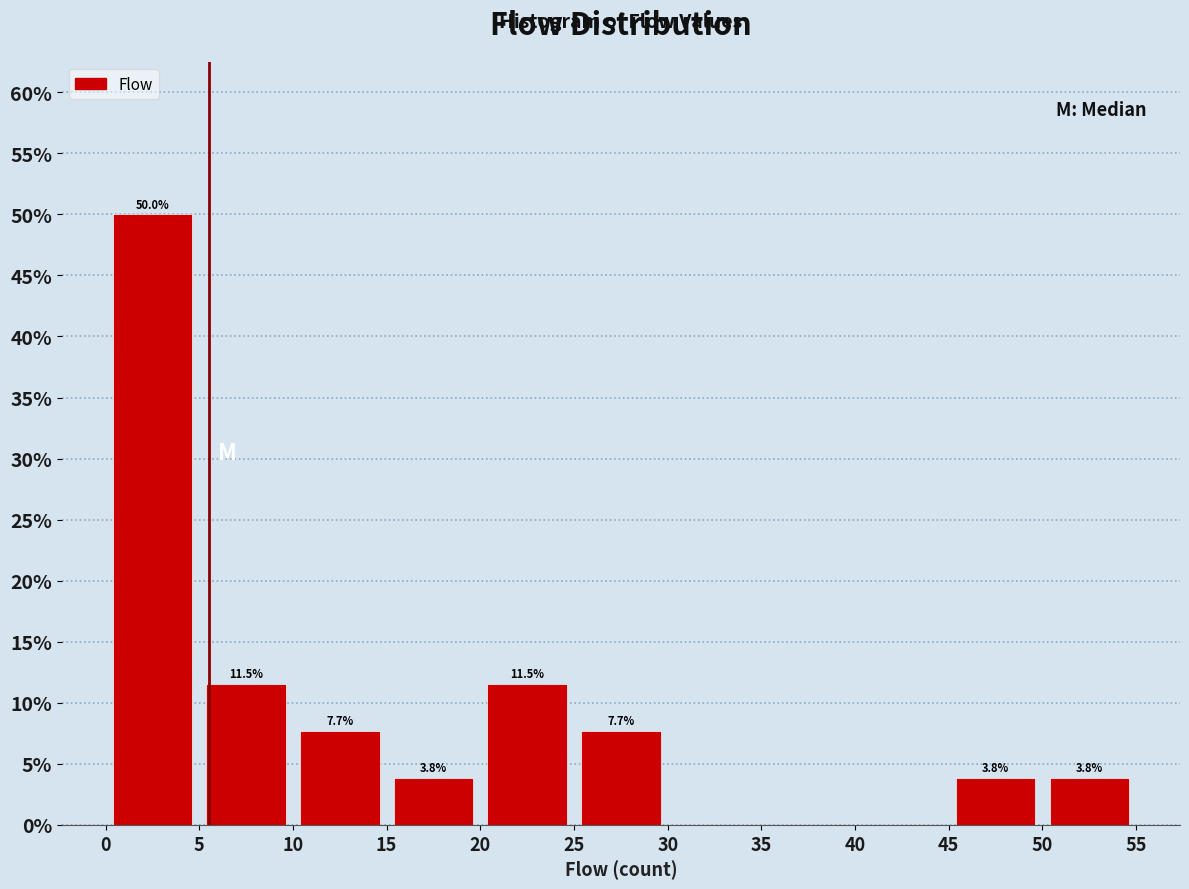

Which range on the x-axis has the tallest bar?

0 to 5